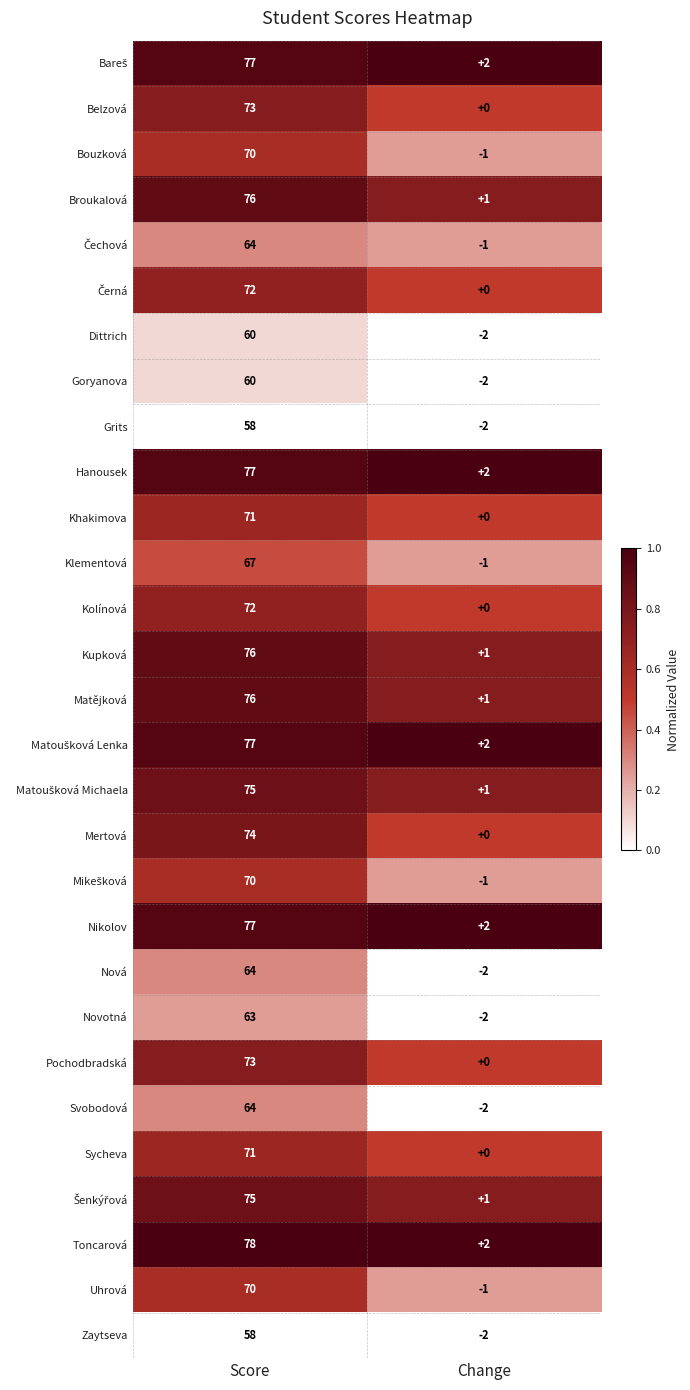

What is the difference between the highest and lowest values at Change?

4